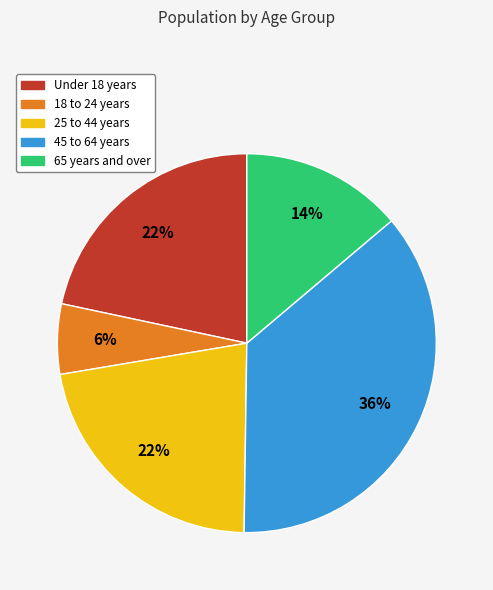

True or false: 65 years and over accounts for 22% of the total.

False